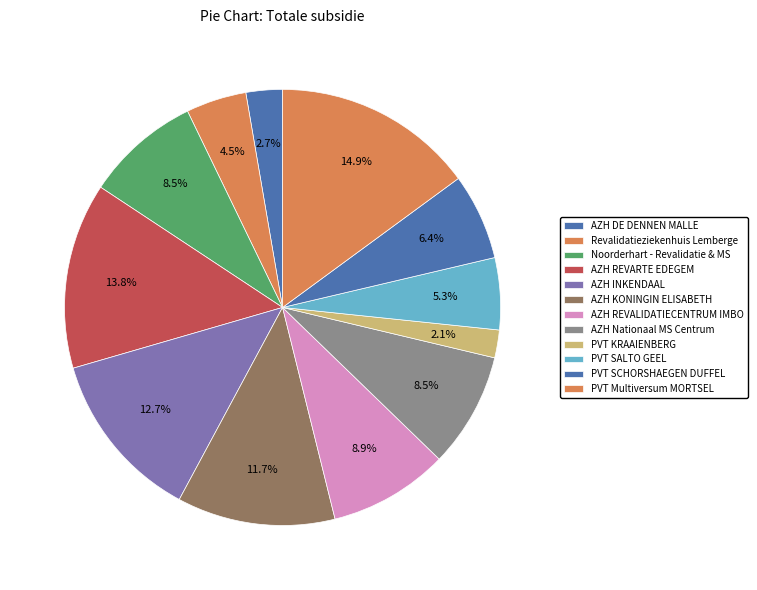

Do PVT SALTO GEEL and AZH INKENDAAL together represent more than half of the pie?

No